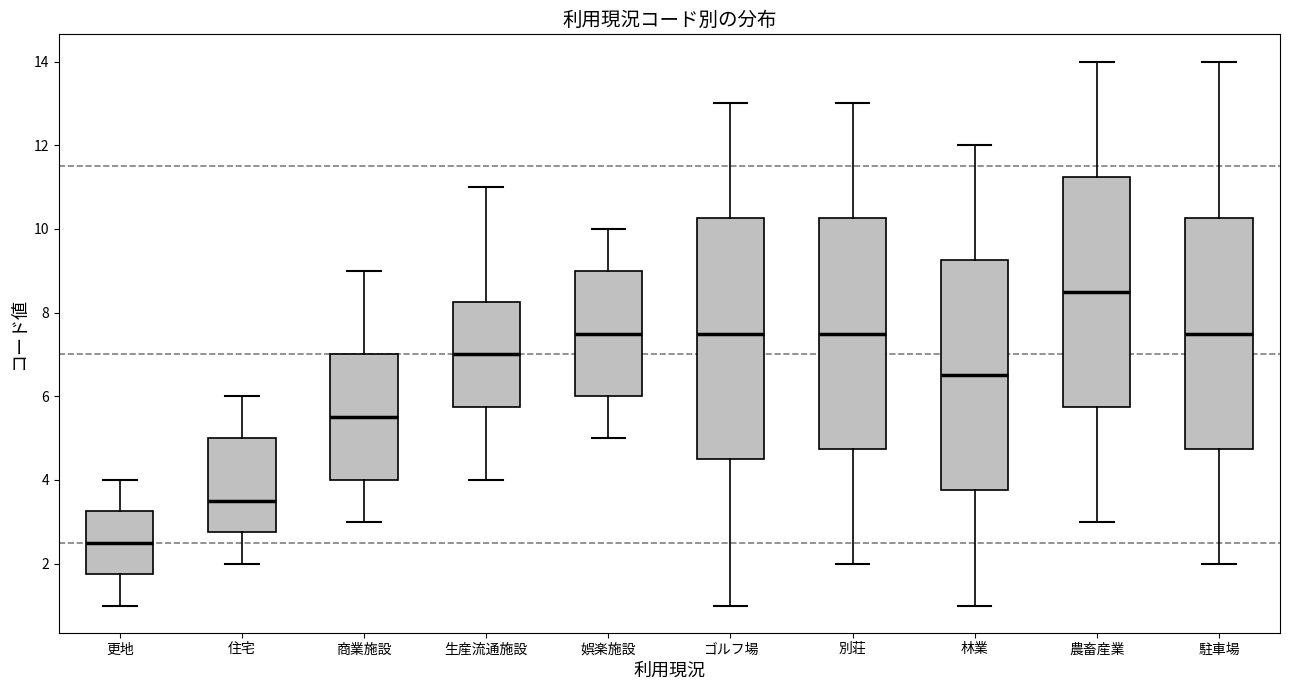

Where is the upper edge of the box for 駐車場 on the y-axis? The values are not printed on the chart, so give them approximately, as read against the axis.

10.2